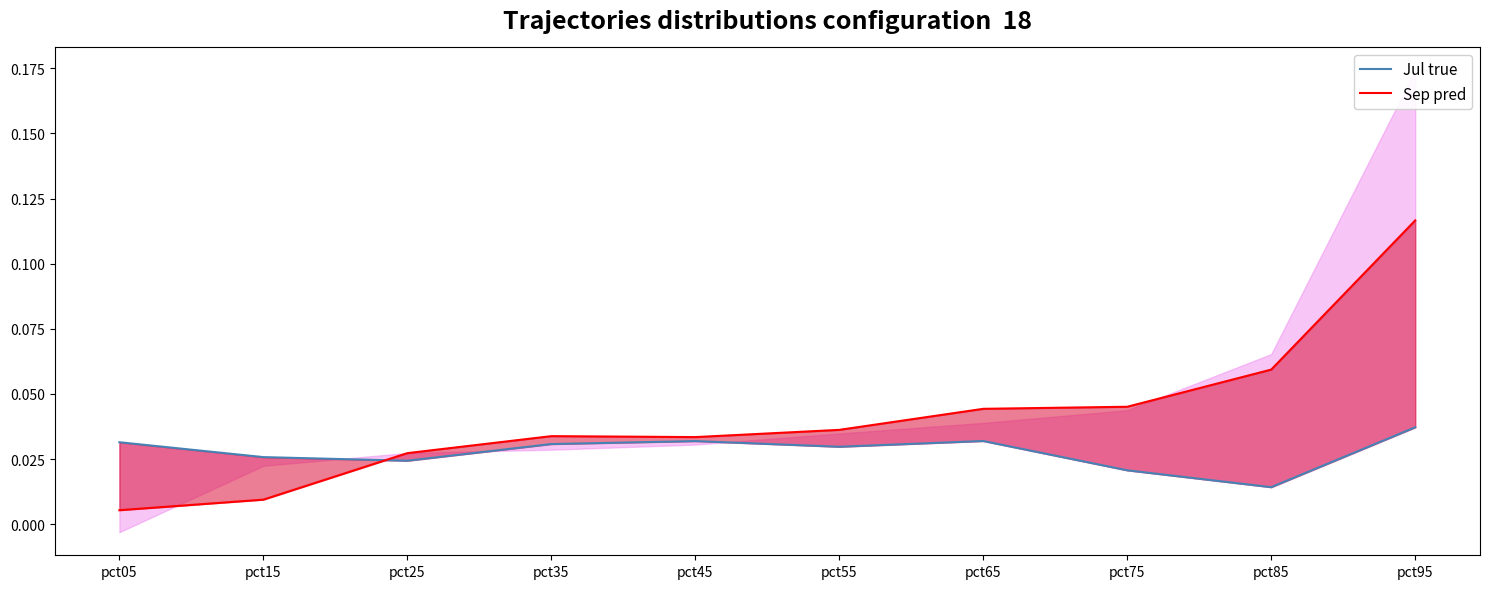

What is the approximate value of Sep pred at pct95?

0.1